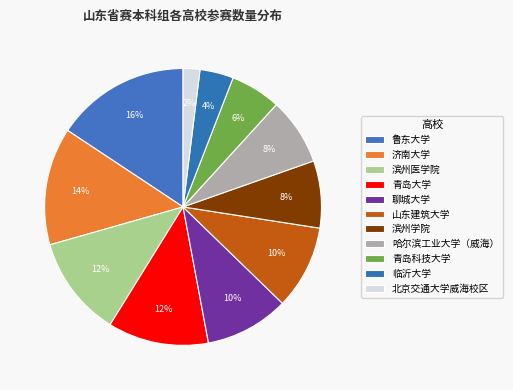

To the nearest percent, what portion does 聊城大学 represent?

10%